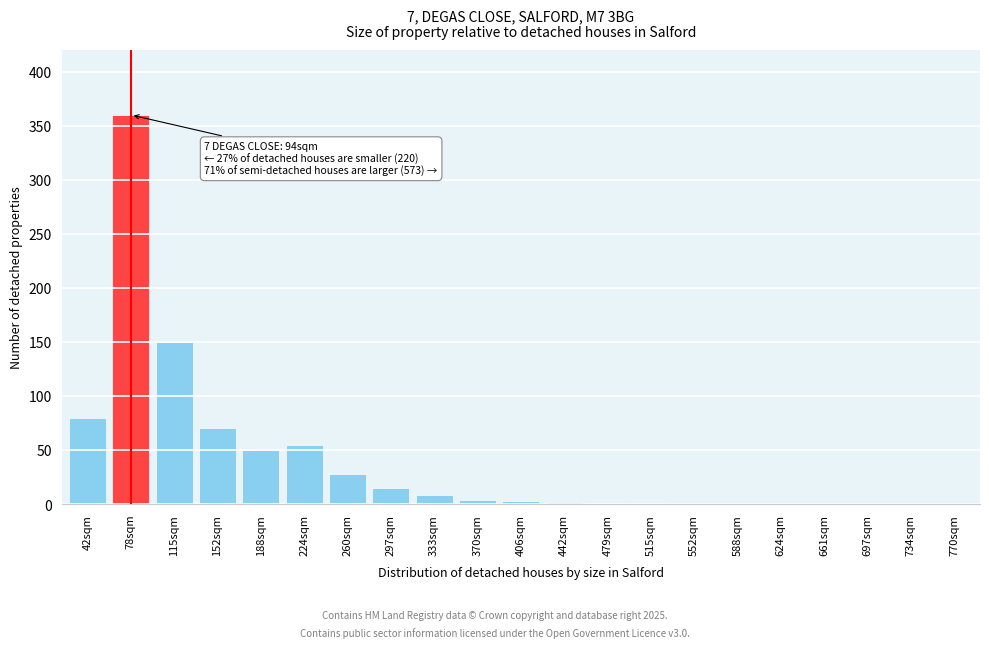

Where is the data nearest to the value 180?

115sqm